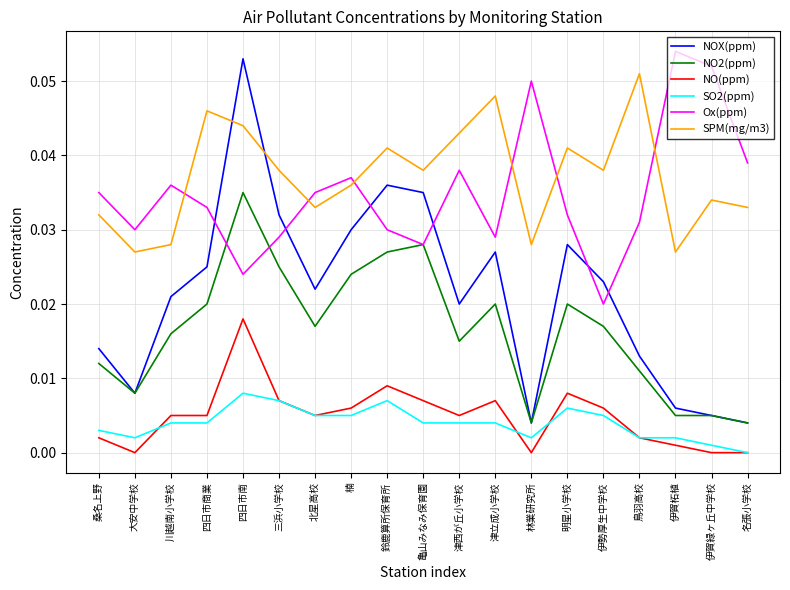

At how many categories does at least one series exceed 0?

19